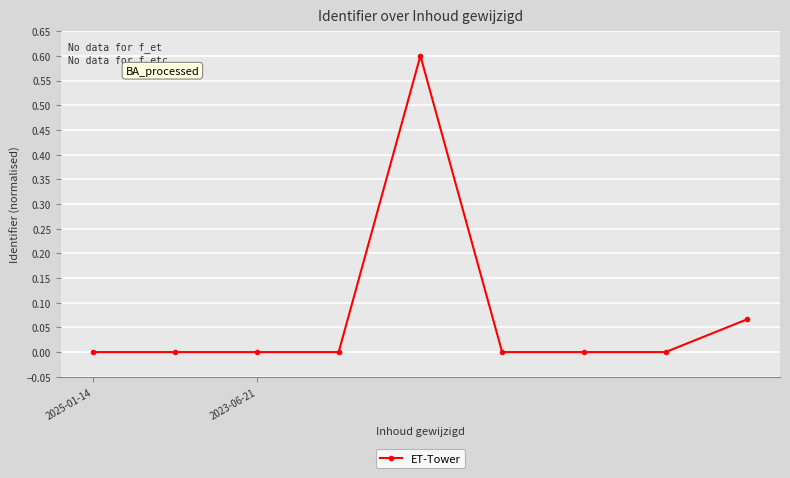

What is the maximum value shown in the chart?

0.6